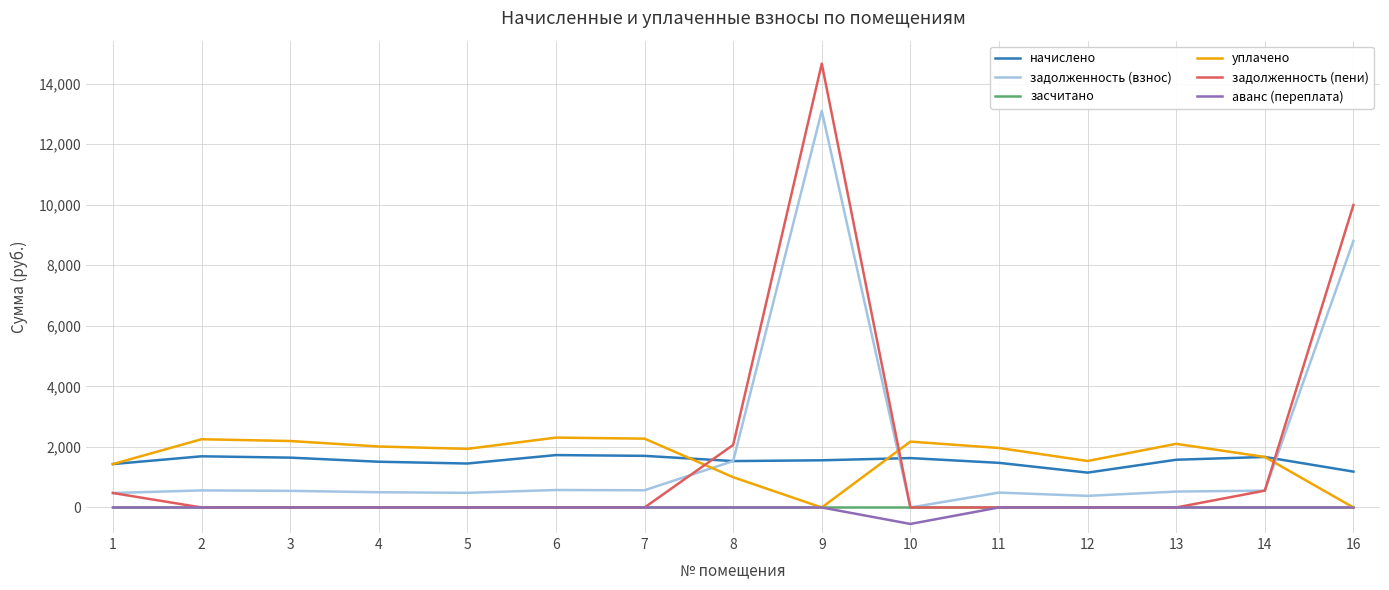

Where do уплачено and задолженность (пени) first cross each other?

7 and 8